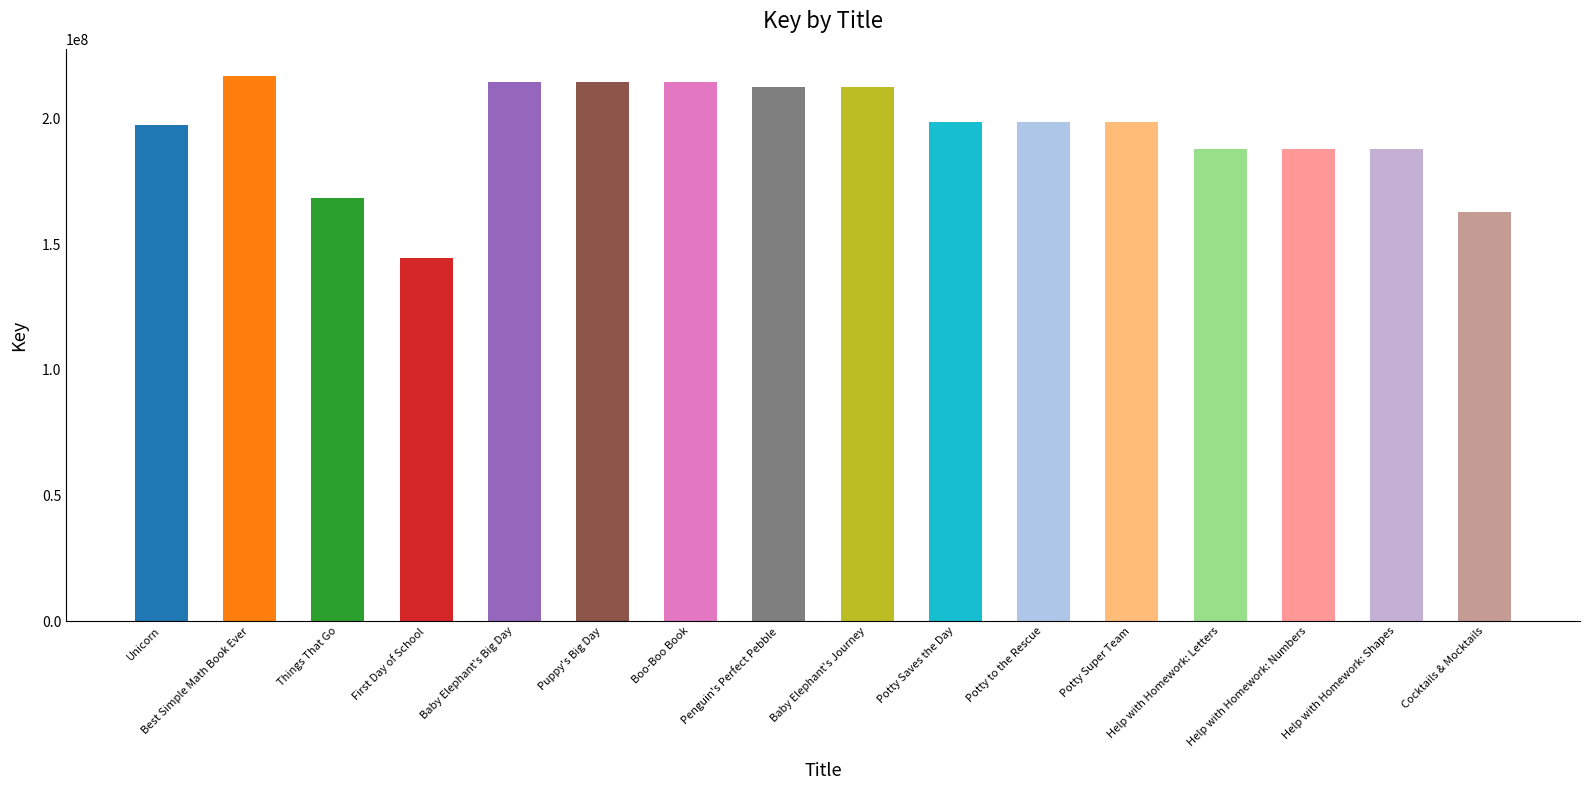

What is the average value?

194952287